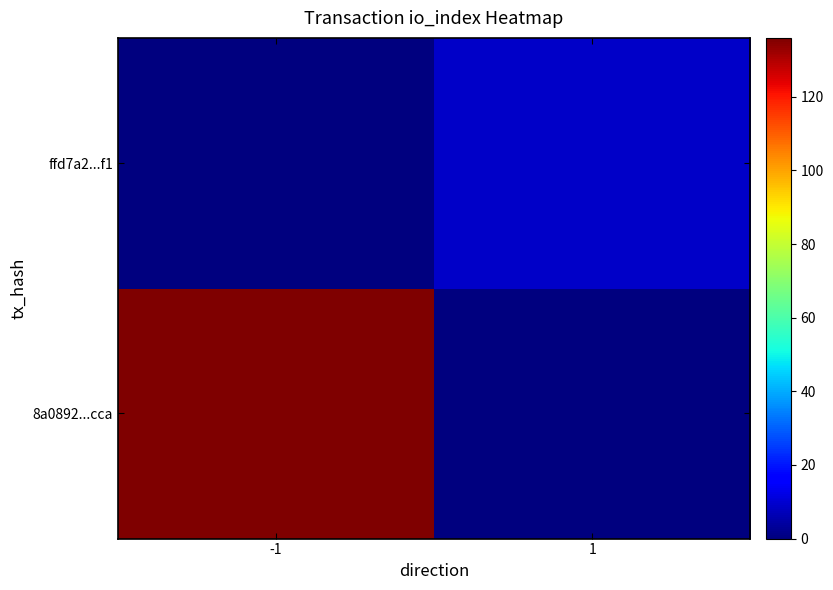

List the series in order of their overall mean, lowest first.

ffd7a2...f1, 8a0892...cca